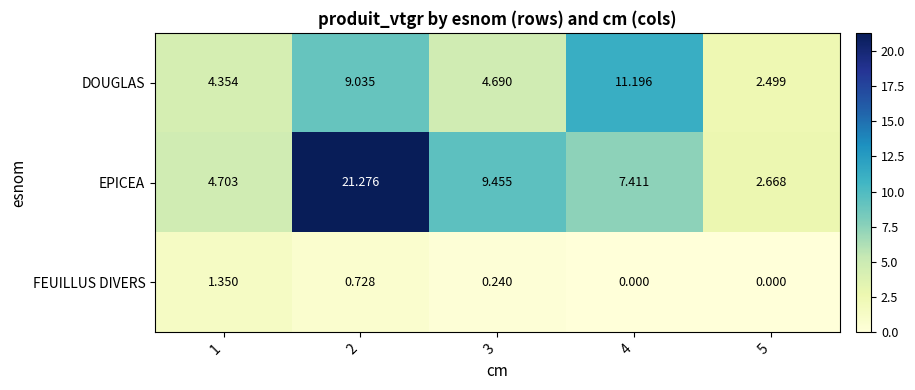

Which series has the widest spread of values?

EPICEA